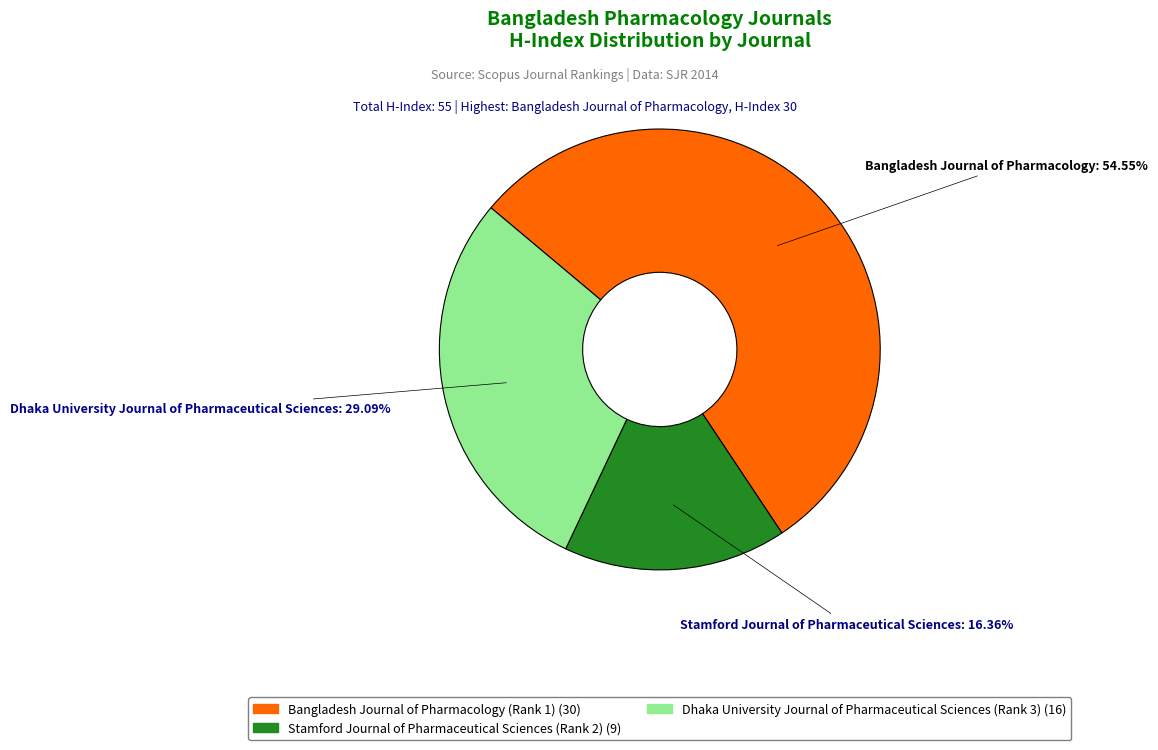

Is it true that Bangladesh Journal of Pharmacology (Rank 1) is 60% of the pie?

False